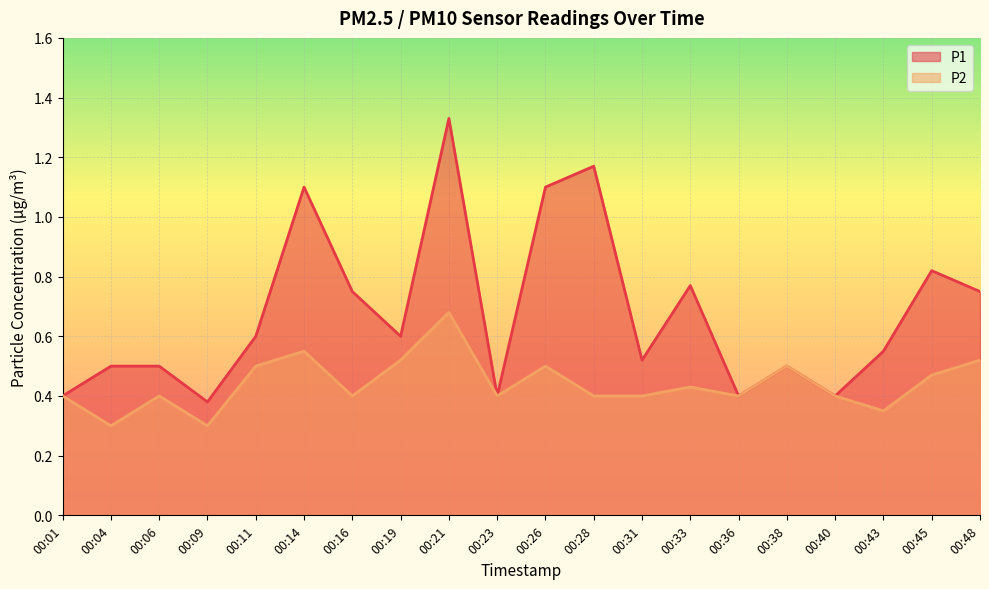

Reading left to right, extract all data points from this chart.

P1: 0.4	0.5	0.5	0.4	0.6	1.1	0.8	0.6	1.3	0.4	1.1	1.2	0.5	0.8	0.4	0.5	0.4	0.6	0.8	0.8
P2: 0.4	0.3	0.4	0.3	0.5	0.6	0.4	0.5	0.7	0.4	0.5	0.4	0.4	0.4	0.4	0.5	0.4	0.3	0.5	0.5